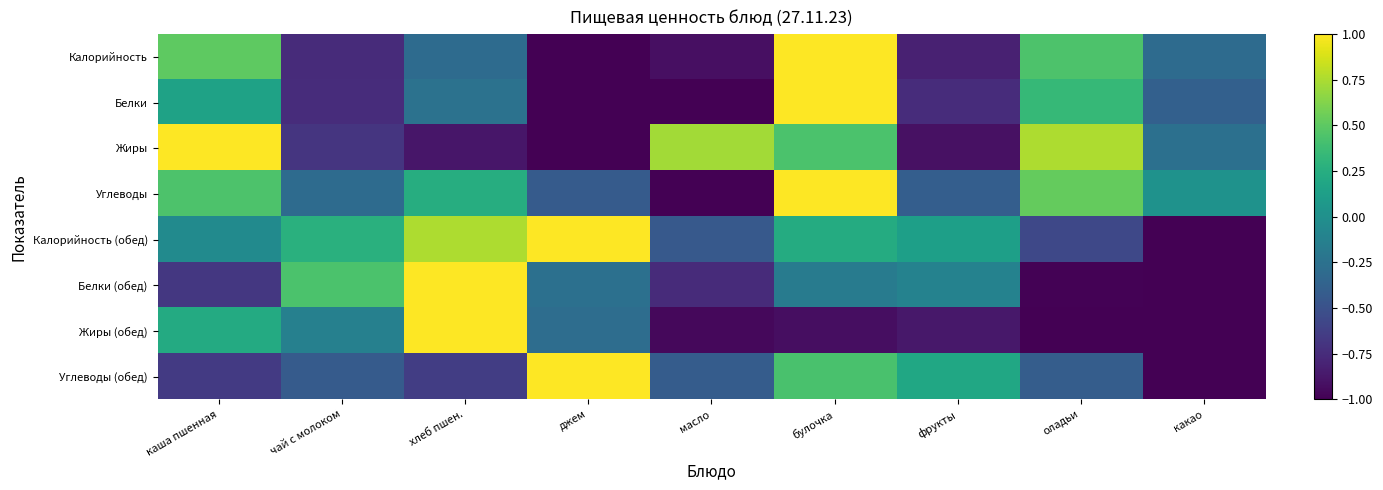

Reading right to left, list all the values displayed in this chart.

Калорийность: какао=-0.3	оладьи=0.4	фрукты=-0.8	булочка=1.0	масло=-0.9	джем=-1.0	хлеб пшен.=-0.3	чай с молоком=-0.8	каша пшенная=0.5
Белки: какао=-0.4	оладьи=0.3	фрукты=-0.7	булочка=1.0	масло=-1.0	джем=-1.0	хлеб пшен.=-0.2	чай с молоком=-0.7	каша пшенная=0.2
Жиры: какао=-0.3	оладьи=0.8	фрукты=-0.9	булочка=0.4	масло=0.7	джем=-1.0	хлеб пшен.=-0.9	чай с молоком=-0.7	каша пшенная=1.0
Углеводы: какао=0.0	оладьи=0.5	фрукты=-0.4	булочка=1.0	масло=-1.0	джем=-0.4	хлеб пшен.=0.2	чай с молоком=-0.3	каша пшенная=0.4
Калорийность (обед): какао=-1.0	оладьи=-0.6	фрукты=0.1	булочка=0.2	масло=-0.4	джем=1.0	хлеб пшен.=0.8	чай с молоком=0.3	каша пшенная=-0.0
Белки (обед): какао=-1.0	оладьи=-1.0	фрукты=-0.1	булочка=-0.2	масло=-0.8	джем=-0.3	хлеб пшен.=1.0	чай с молоком=0.4	каша пшенная=-0.7
Жиры (обед): какао=-1.0	оладьи=-1.0	фрукты=-0.9	булочка=-0.9	масло=-1.0	джем=-0.3	хлеб пшен.=1.0	чай с молоком=-0.1	каша пшенная=0.2
Углеводы (обед): какао=-1.0	оладьи=-0.4	фрукты=0.2	булочка=0.4	масло=-0.4	джем=1.0	хлеб пшен.=-0.6	чай с молоком=-0.4	каша пшенная=-0.7